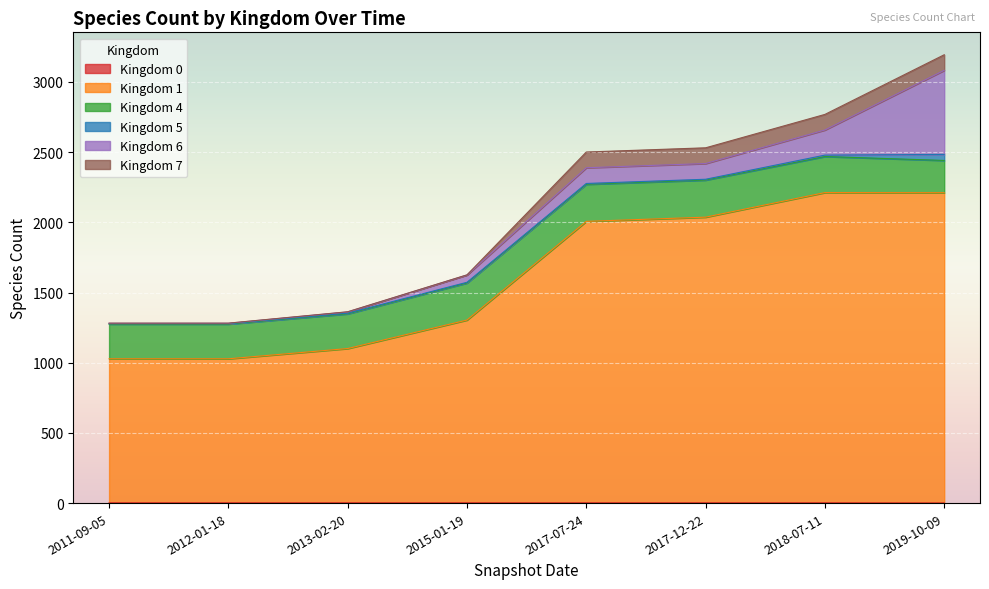

At which category is the sum across all series the highest?

2019-10-09